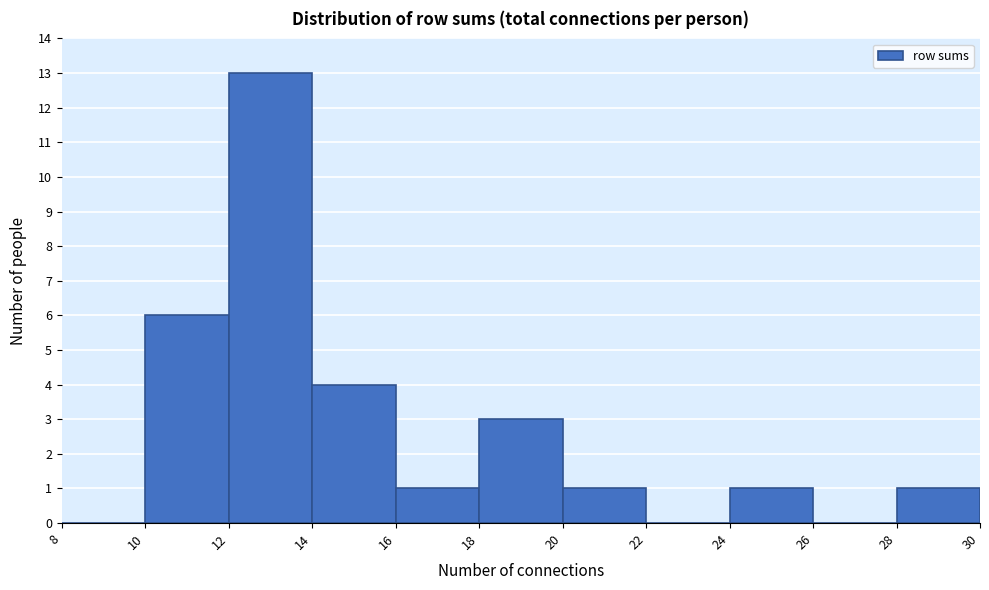

Reading left to right, transcribe this chart: for each bar, give the range it covers on the x-axis and its height. The values are not printed on the chart, so give them approximately, as read against the axis.

8 to 10: 0
10 to 12: 6
12 to 14: 13
14 to 16: 4
16 to 18: 1
18 to 20: 3
20 to 22: 1
22 to 24: 0
24 to 26: 1
26 to 28: 0
28 to 30: 1